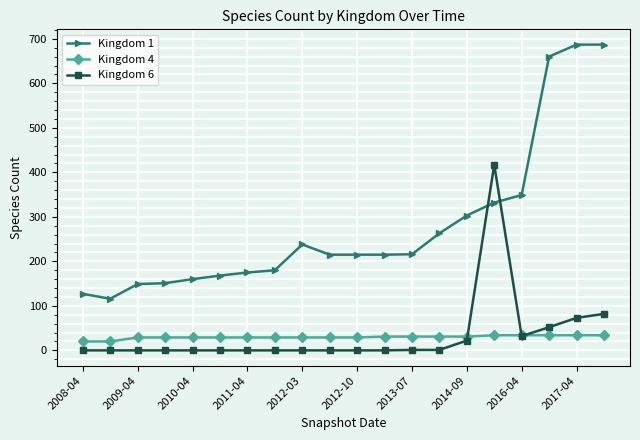

Which series has the largest total across all categories?

Kingdom 1